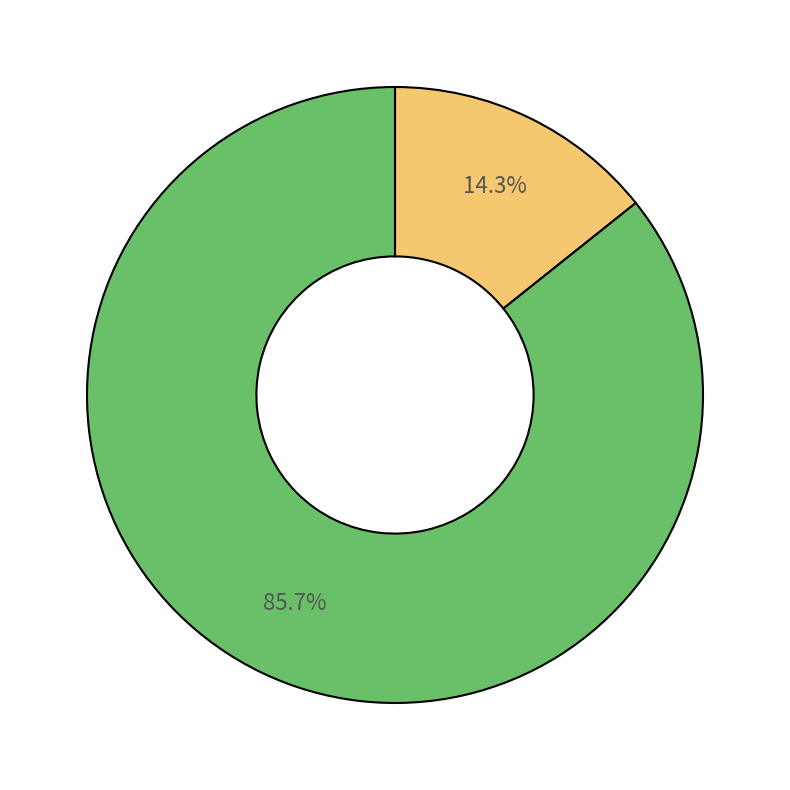

Is there a majority slice in this chart?

Yes